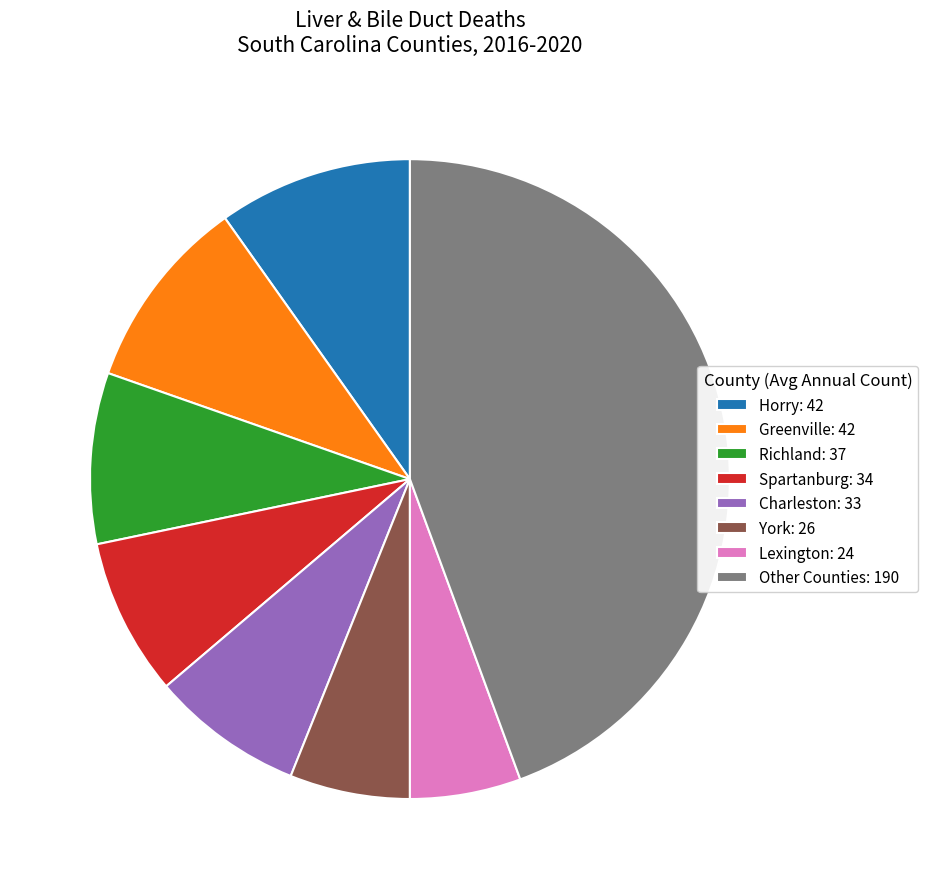

Is there any slice that represents more than half of the pie?

No